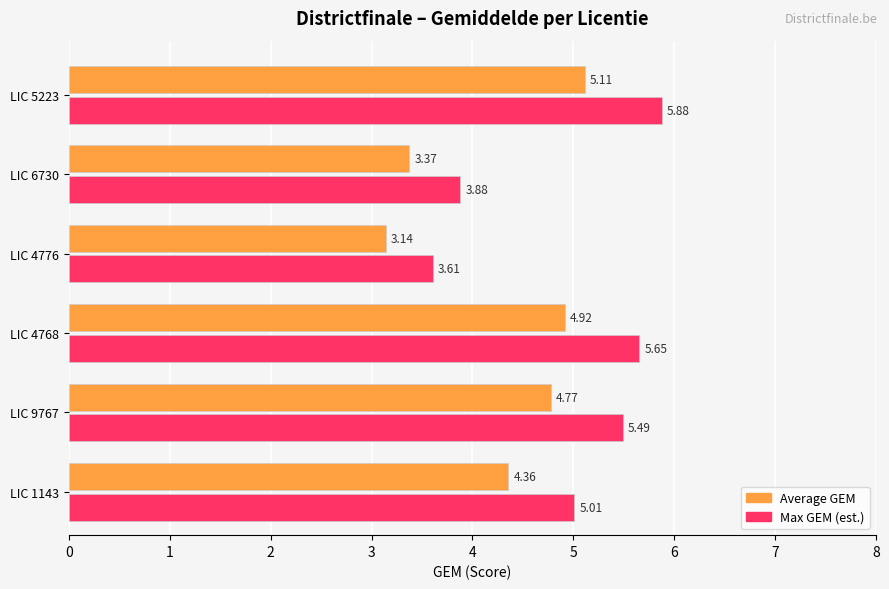

At how many categories does at least one series exceed 4?

4